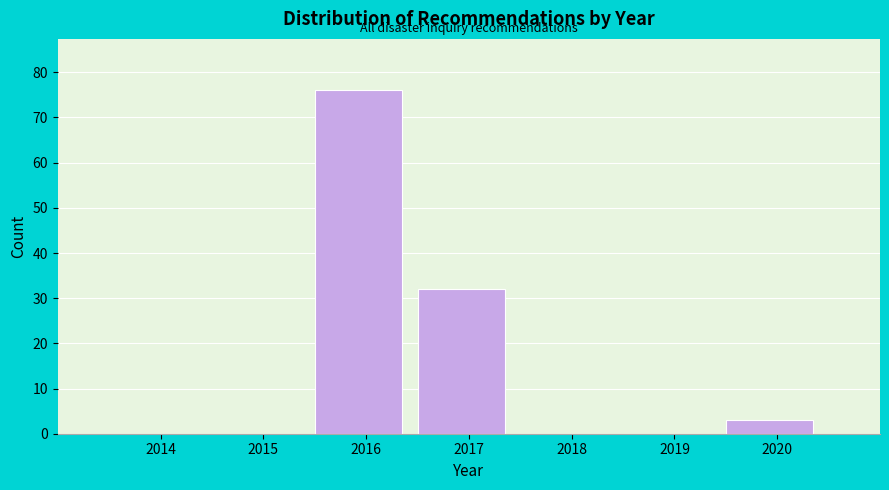

Reading left to right, list all the values displayed in this chart.

2014=0	2015=0	2016=76	2017=32	2018=0	2019=0	2020=3